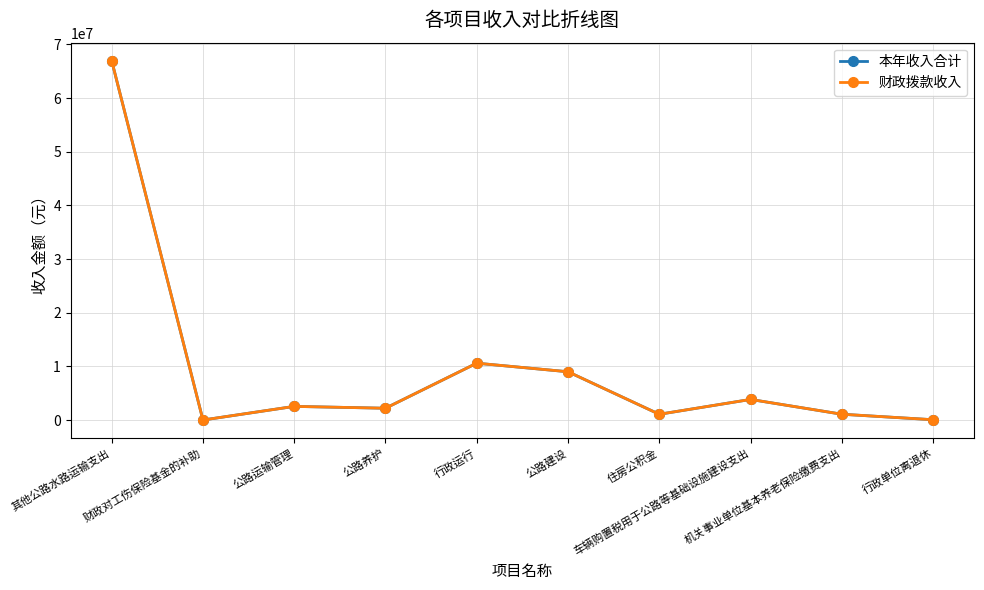

Which category has the highest value in the 本年收入合计 series?

其他公路水路运输支出